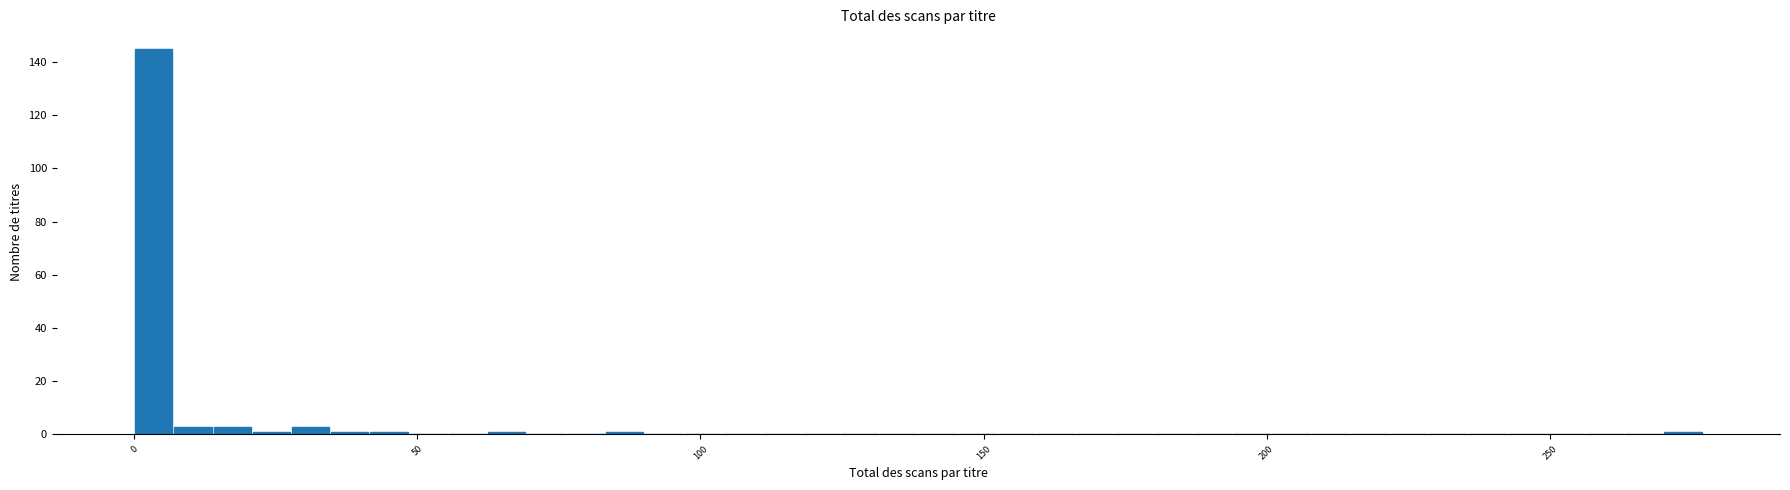

Read against the x-axis, roughly where is the centre of the tallest bar?

5